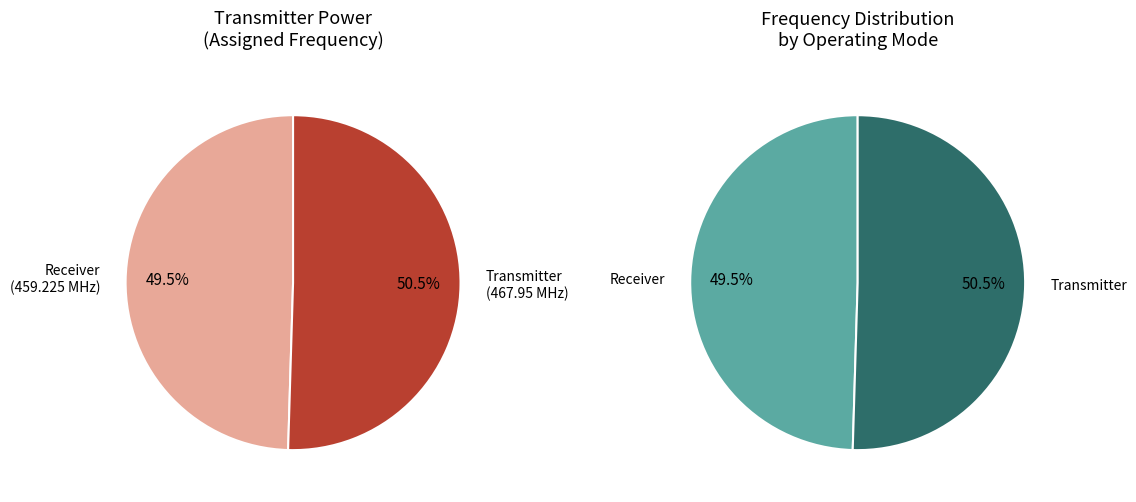

How many slices are in this pie chart?

2